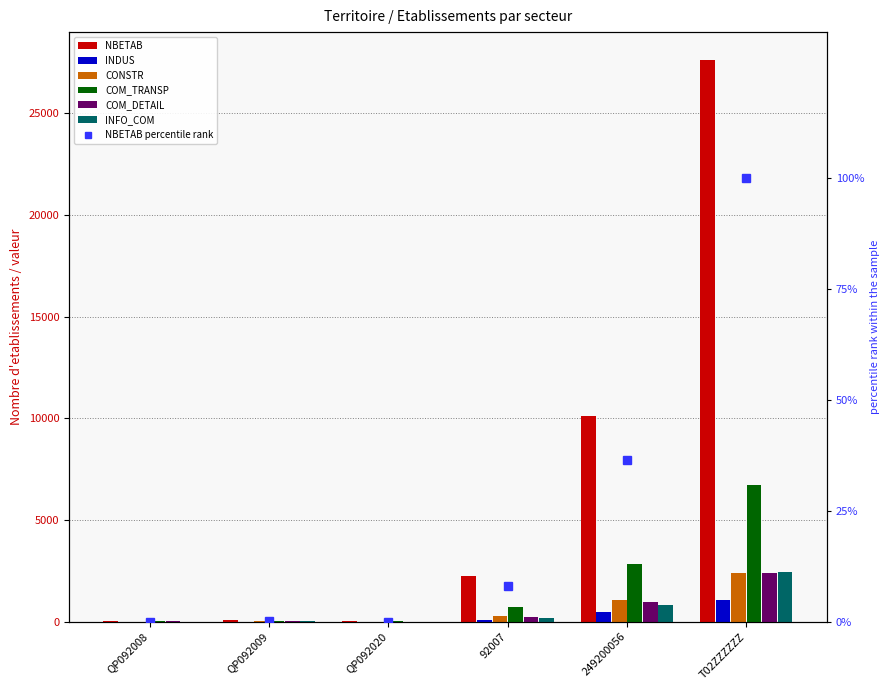

What is the difference between the highest and lowest values at QP092009?

95